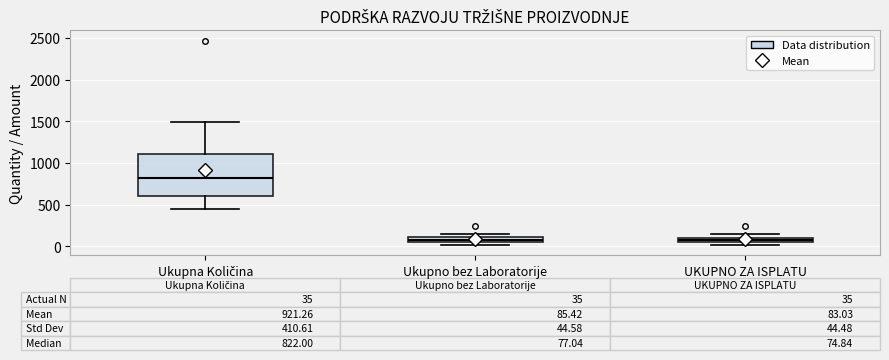

Comparing the boxes themselves (not the whiskers), which one is the tallest?

Ukupna Količina